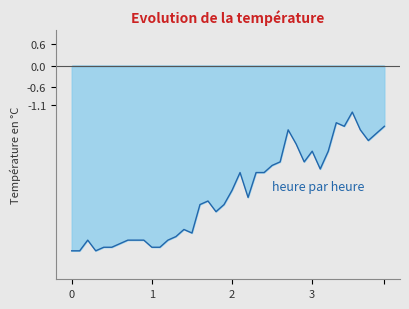

The value at 5:50 is -1.3. True or false?

True